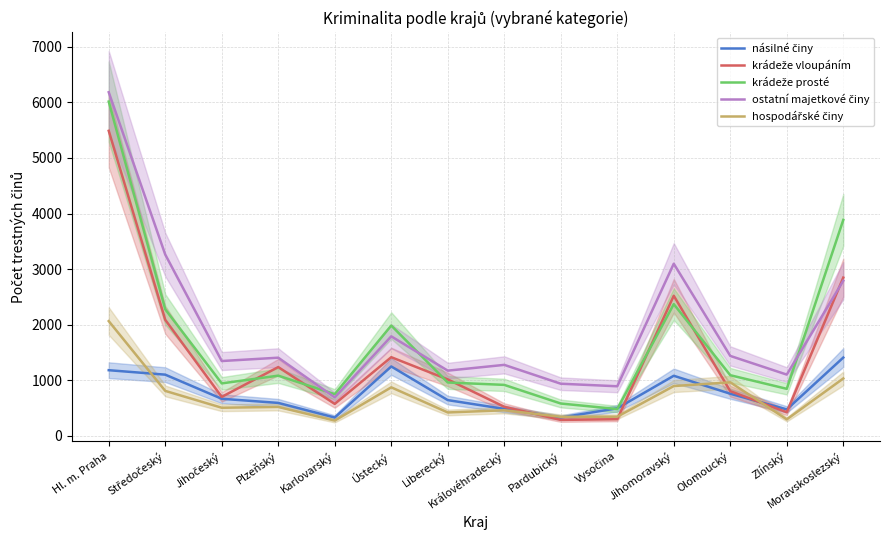

Between Zlínský and Pardubický, which is larger?

Zlínský